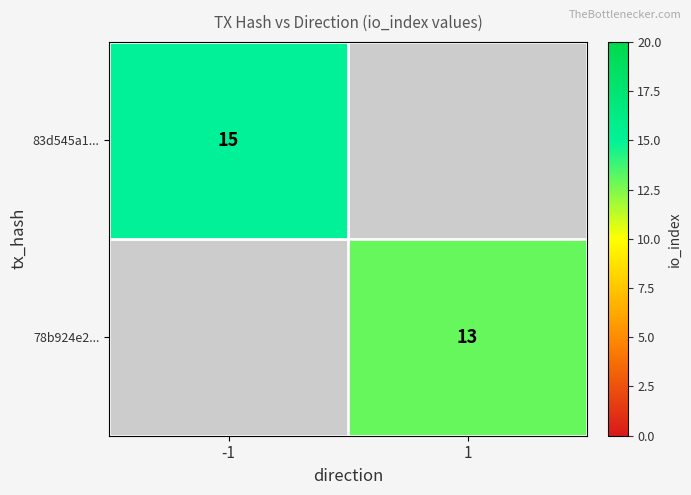

Is it true that 78b924e2... equals 23.1 at 1?

False